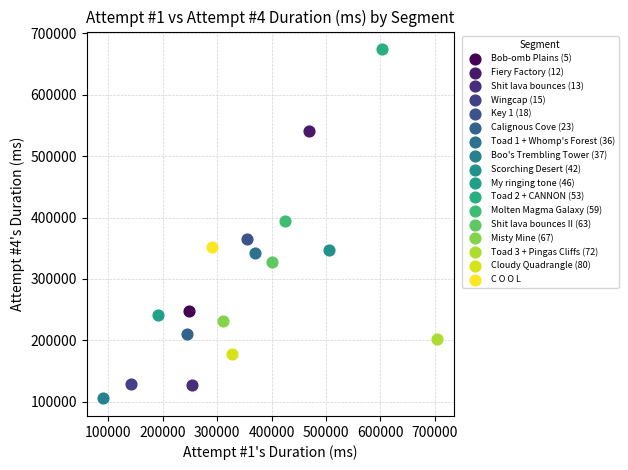

Which series reaches the minimum Y coordinate?

Boo's Trembling Tower (37)